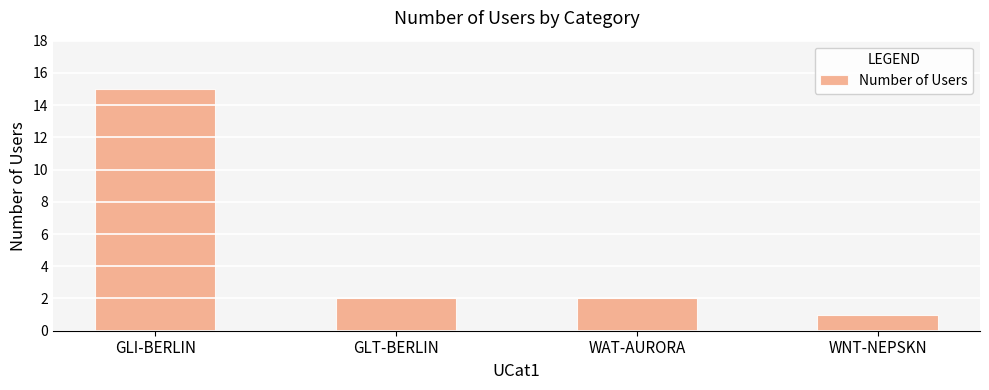

What is the greatest value displayed?

15